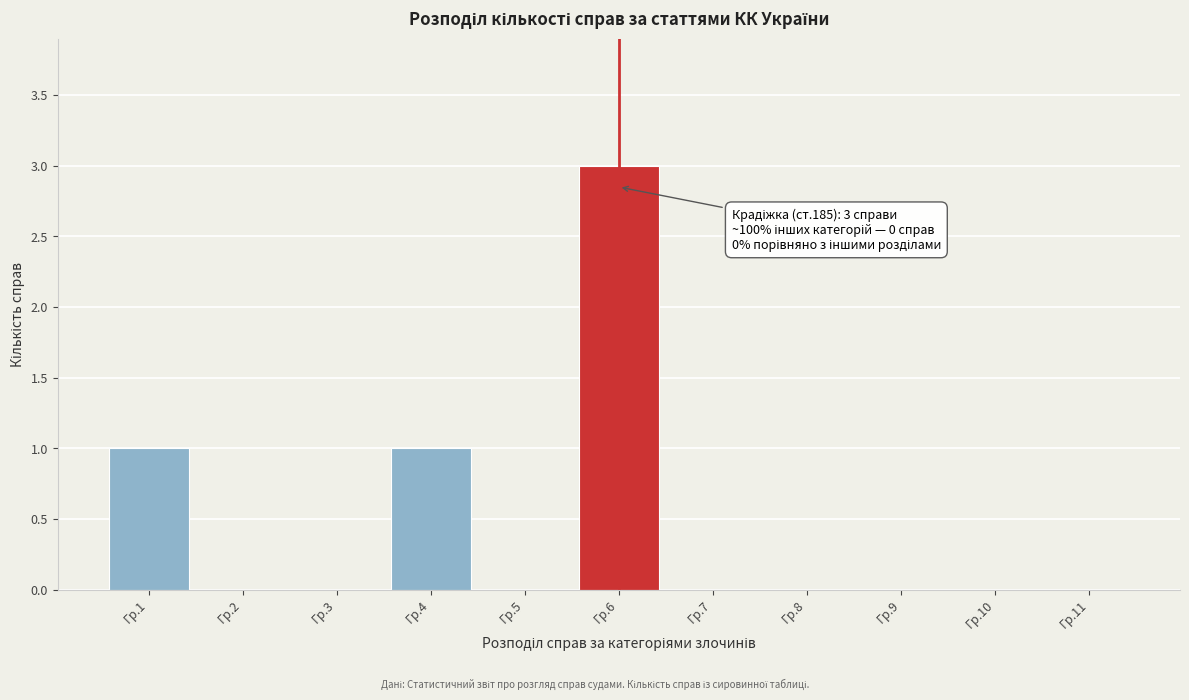

Reading left to right, transcribe all the data shown in this chart.

Гр.1=1	Гр.2=0	Гр.3=0	Гр.4=1	Гр.5=0	Гр.6=3	Гр.7=0	Гр.8=0	Гр.9=0	Гр.10=0	Гр.11=0